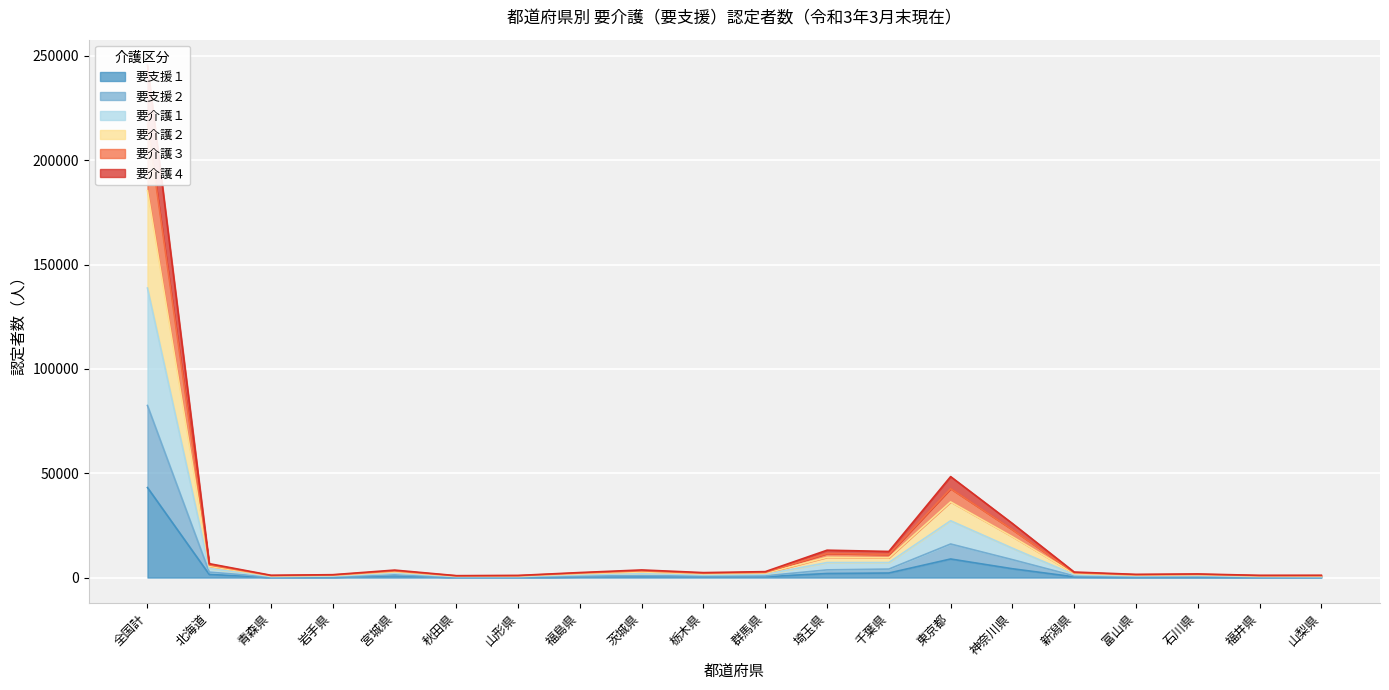

At which label does 要支援１ reach its peak?

全国計